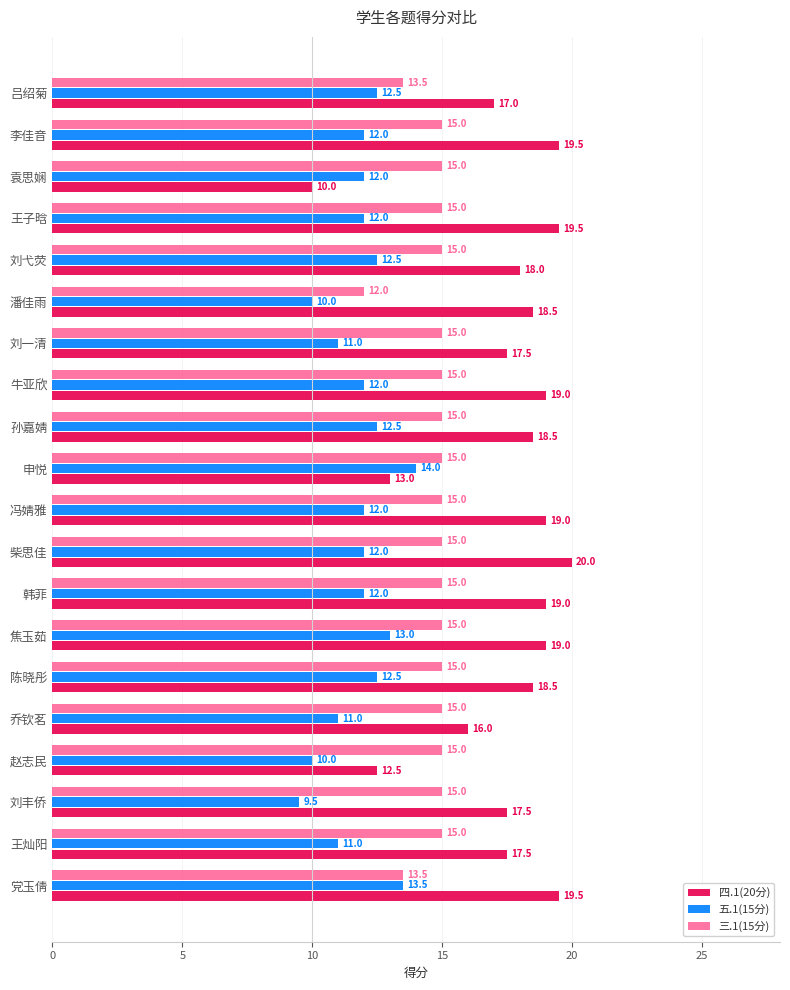

True or false: 三.1(15分) has a value of 26.8 at 孙嘉婧.

False